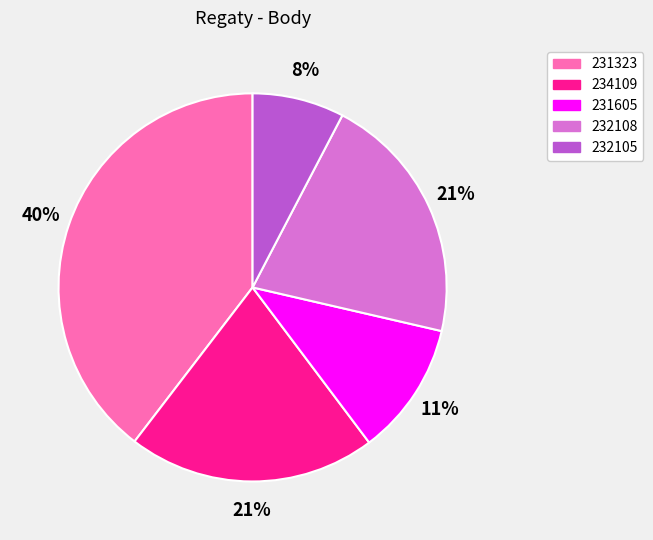

Combined, do 232105 and 231605 account for over 50%?

No